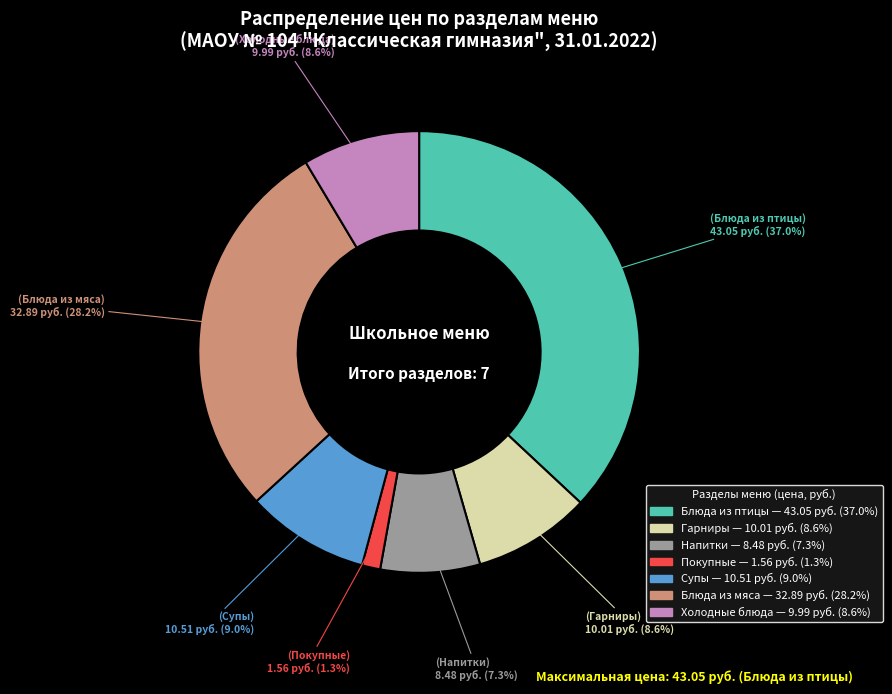

Which slice is the largest?

Блюда из птицы